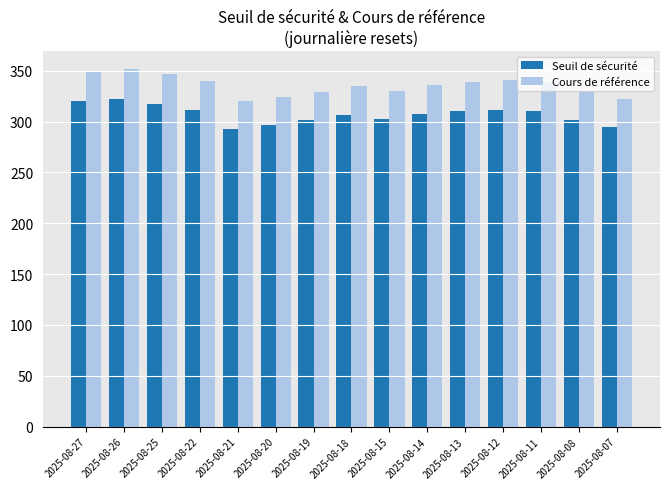

Are the bars grouped side by side (vs. stacked)?

Yes